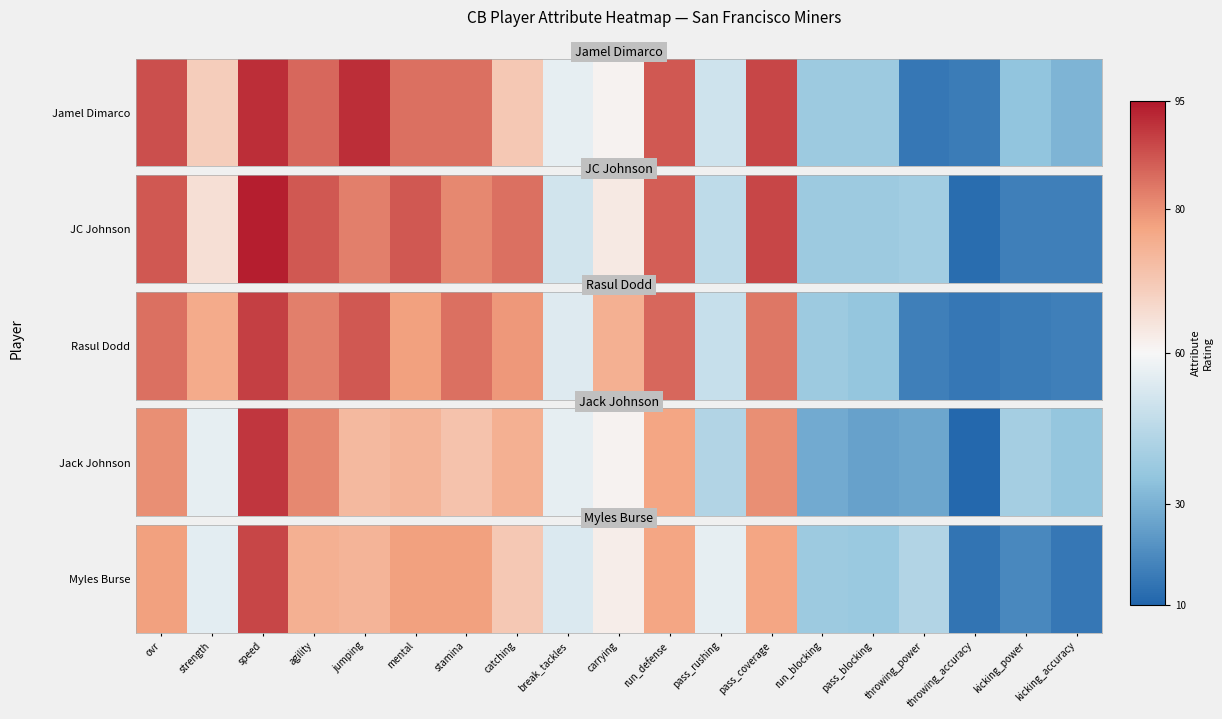

What is the ratio of the value at run_blocking to the value at jumping?

0.5